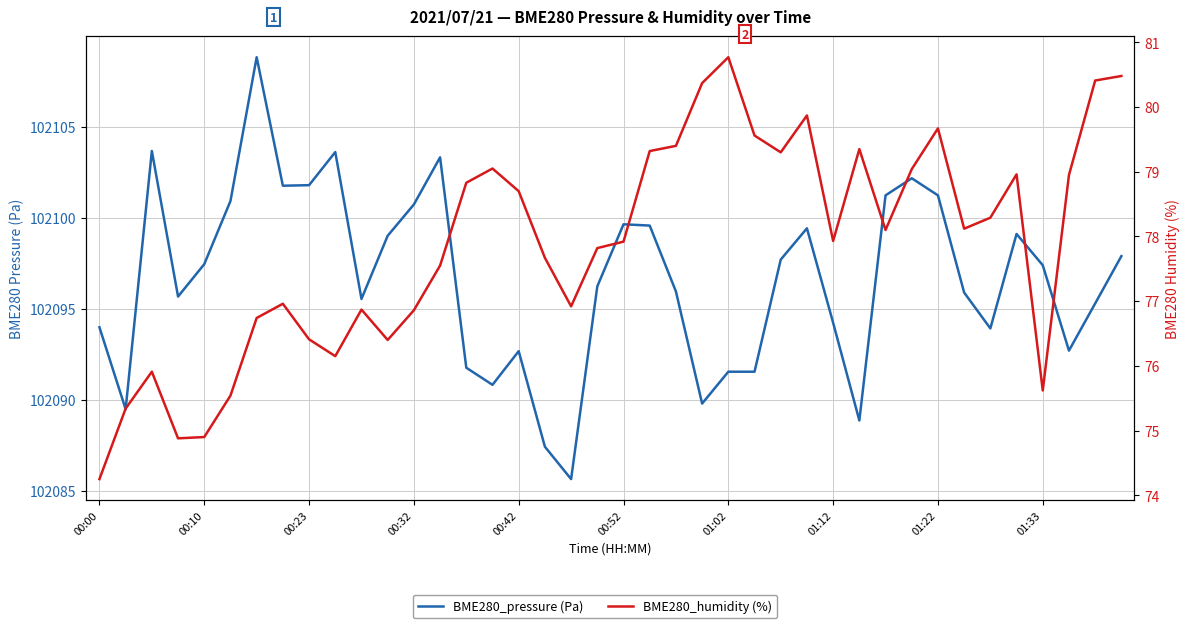

True or false: BME280_pressure (Pa) and BME280_humidity (%) cross at least once.

False